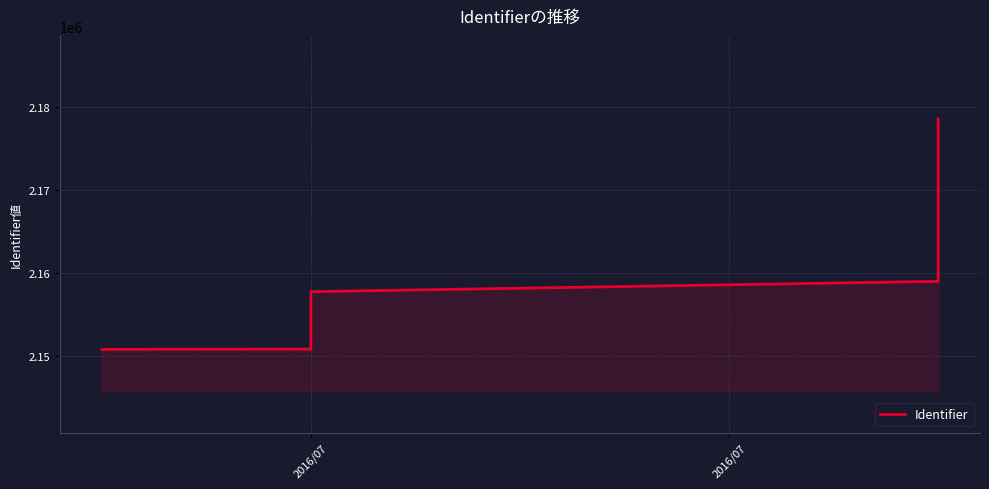

How many distinct data groups are displayed?

1